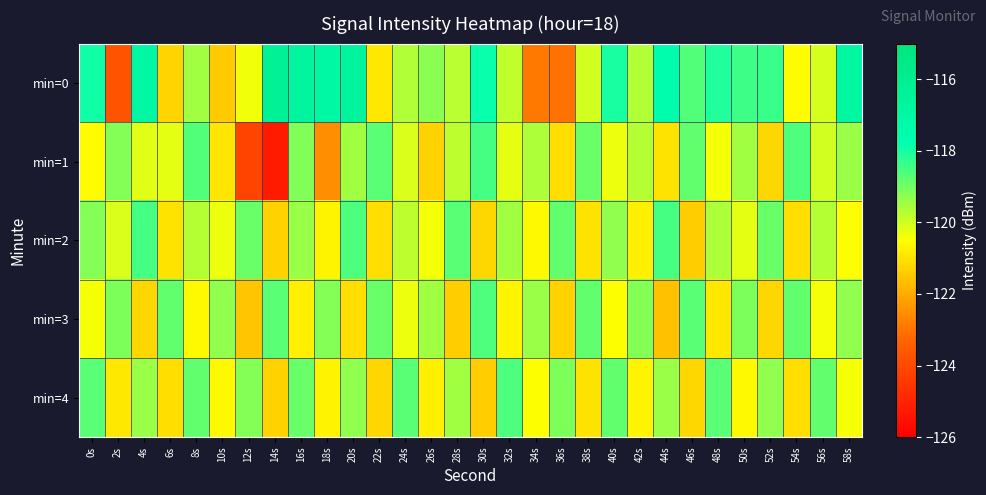

At which category is the sum across all series the highest?

16s